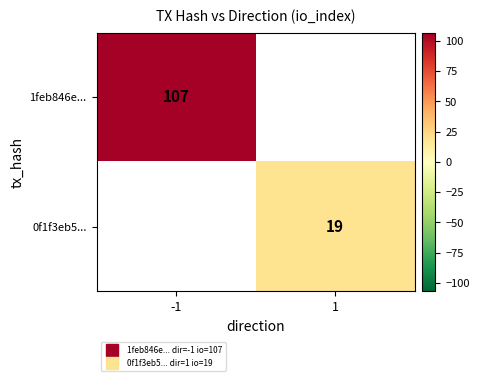

True or false: 1feb846e... has a value of 107 at -1.

True